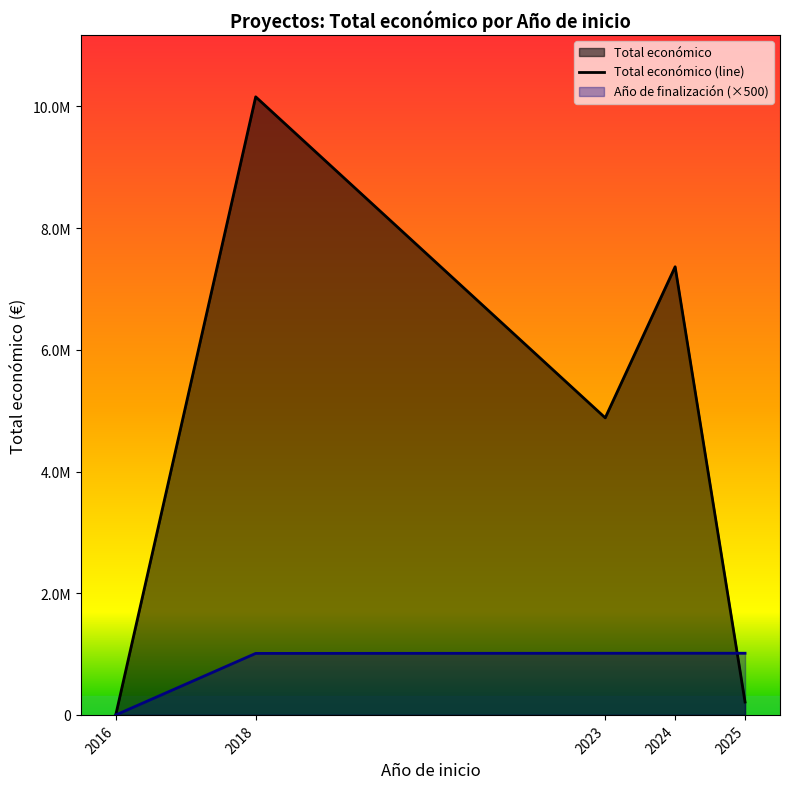

The value at 2018 is 10158120. True or false?

True